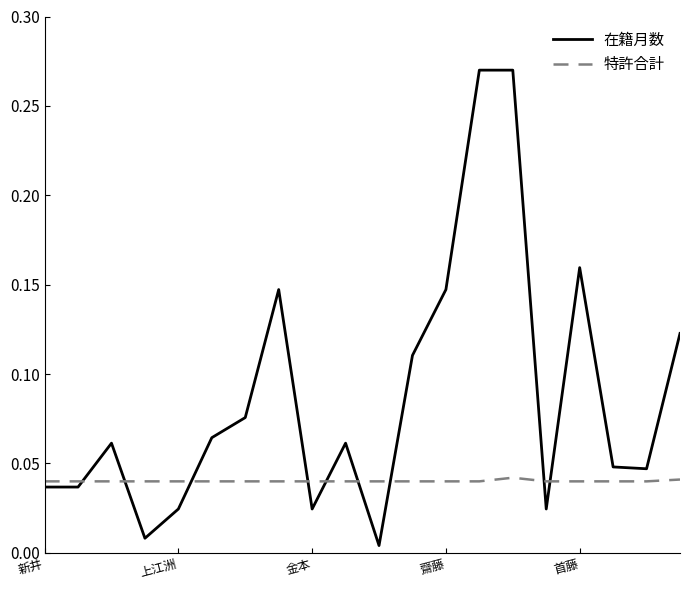

List the series in order of their overall mean, highest first.

在籍月数, 特許合計